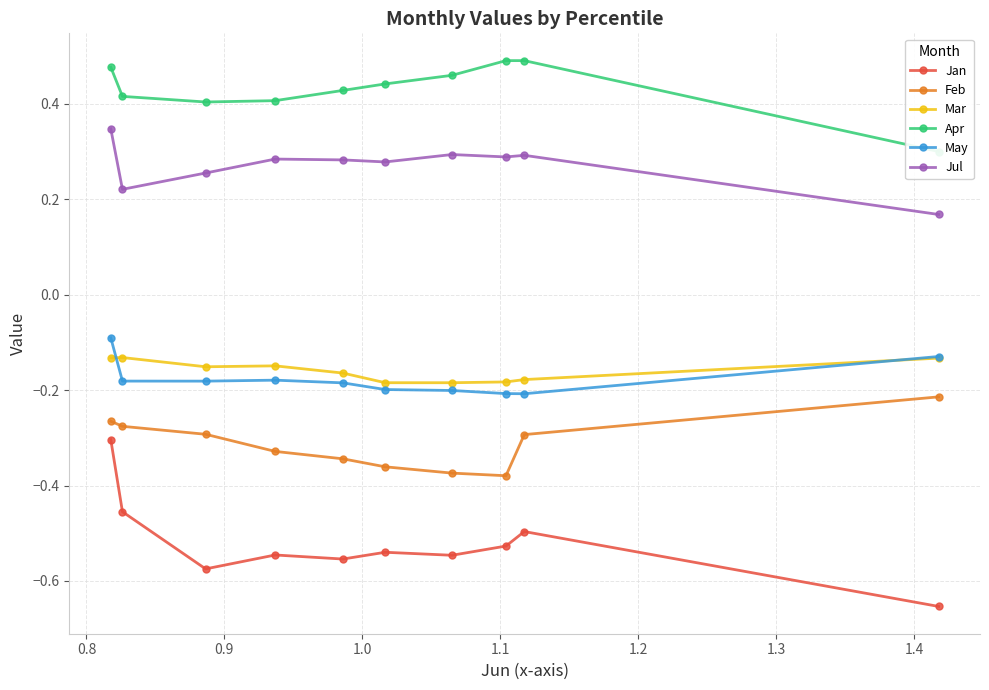

What is the average value of the Apr series?

0.4